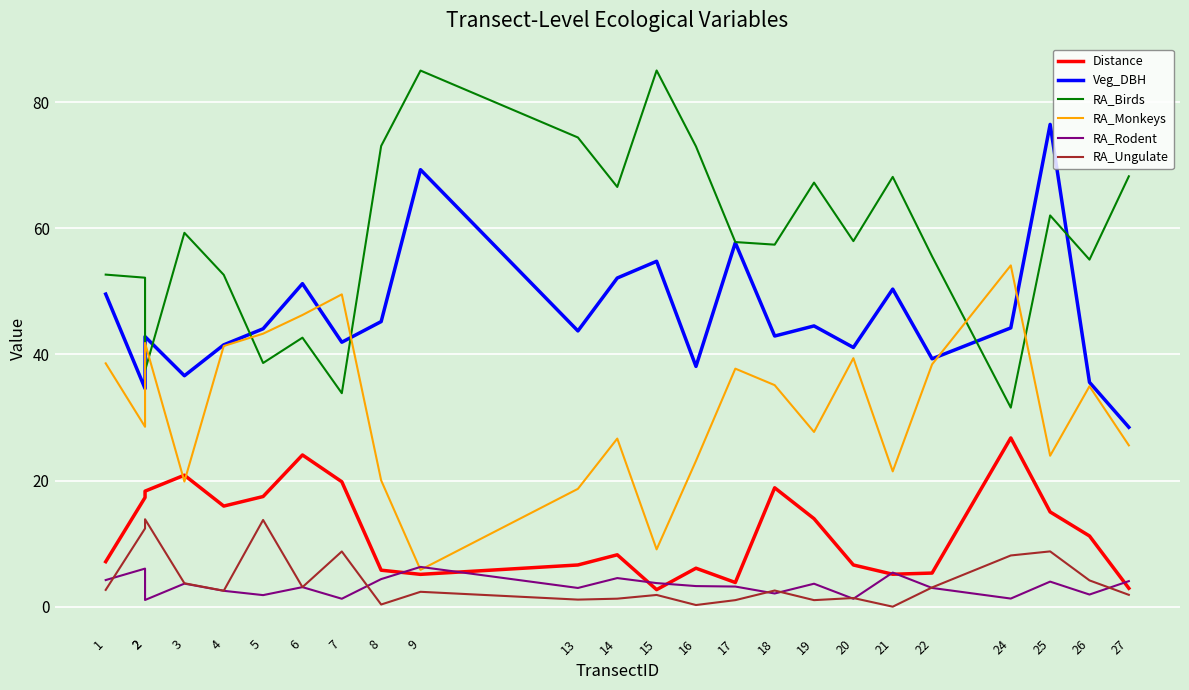

True or false: RA_Ungulate and Distance cross at least once.

False